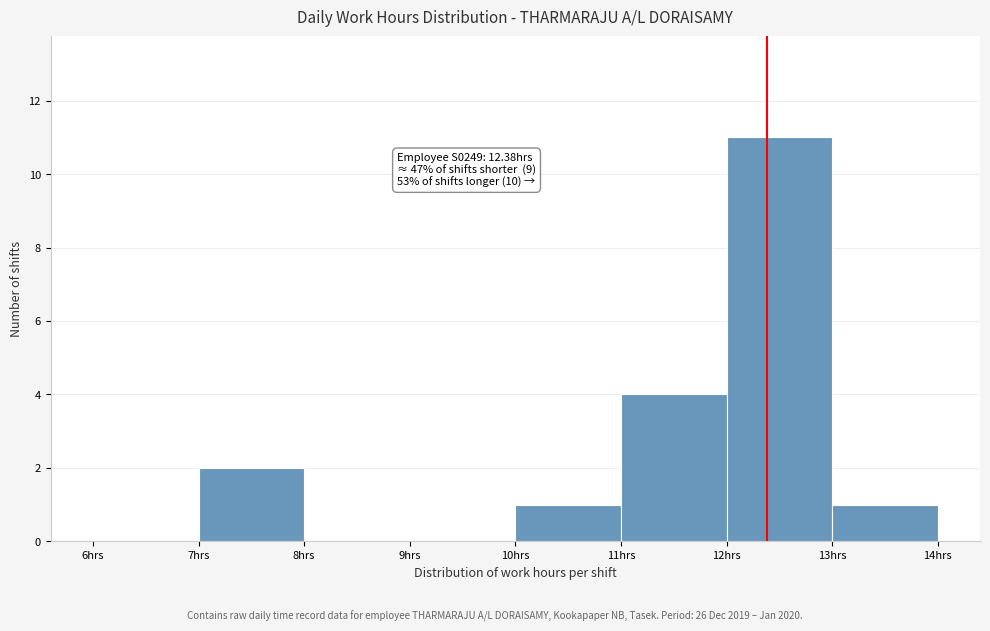

Which range on the x-axis has the tallest bar?

12 to 13